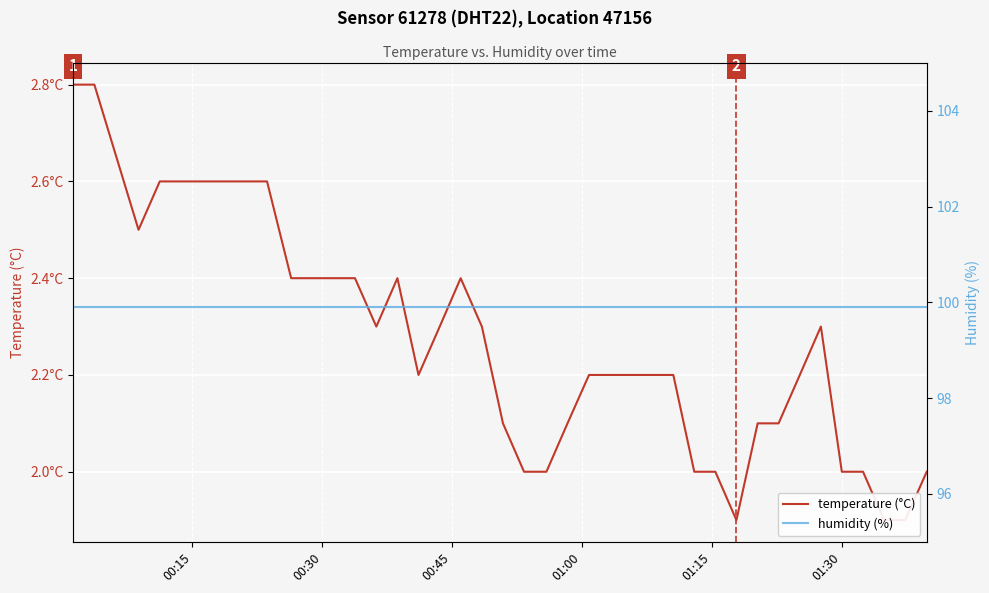

Reading left to right, transcribe all the data shown in this chart.

temperature (°C): 2.8	2.8	2.5	2.6	2.6	2.6	2.6	2.6	2.6	2.4	2.4	2.4	2.4	2.3	2.4	2.2	2.3	2.4	2.3	2.1	2.0	2.0	2.1	2.2	2.2	2.2	2.2	2.2	2.0	2.0	1.9	2.1	2.1	2.2	2.3	2.0	2.0	1.9	1.9	2.0
humidity (%): 99.9	99.9	99.9	99.9	99.9	99.9	99.9	99.9	99.9	99.9	99.9	99.9	99.9	99.9	99.9	99.9	99.9	99.9	99.9	99.9	99.9	99.9	99.9	99.9	99.9	99.9	99.9	99.9	99.9	99.9	99.9	99.9	99.9	99.9	99.9	99.9	99.9	99.9	99.9	99.9